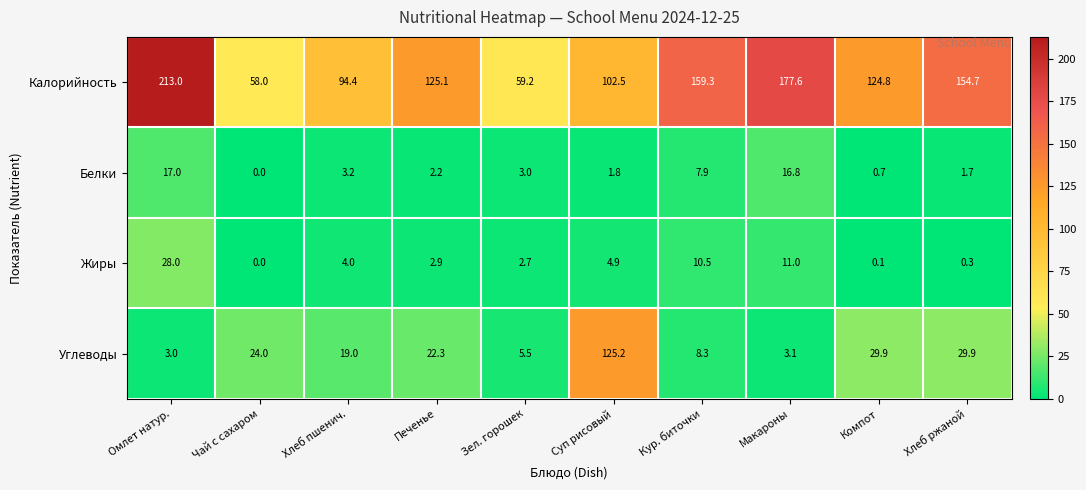

True or false: Белки has a value of 1.8 at Суп рисовый.

True